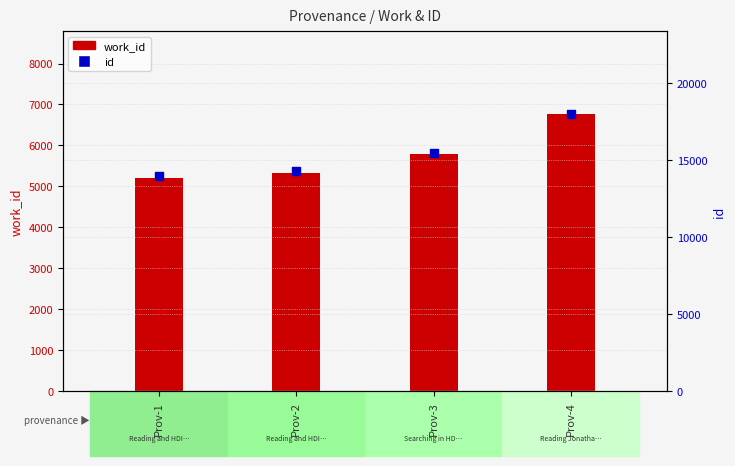

Which series reaches the minimum Y coordinate?

work_id